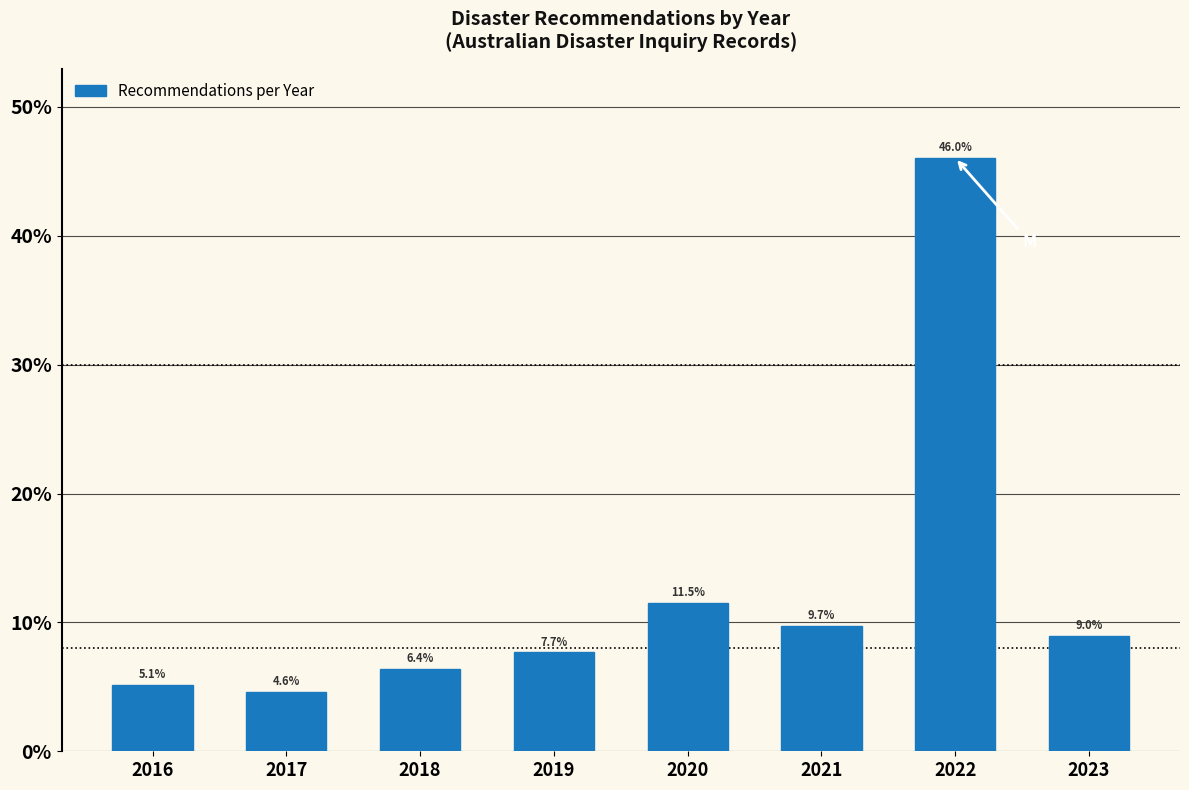

Reading left to right, what are all the values shown in this chart?

5.1	4.6	6.4	7.7	11.5	9.7	46.0	9.0